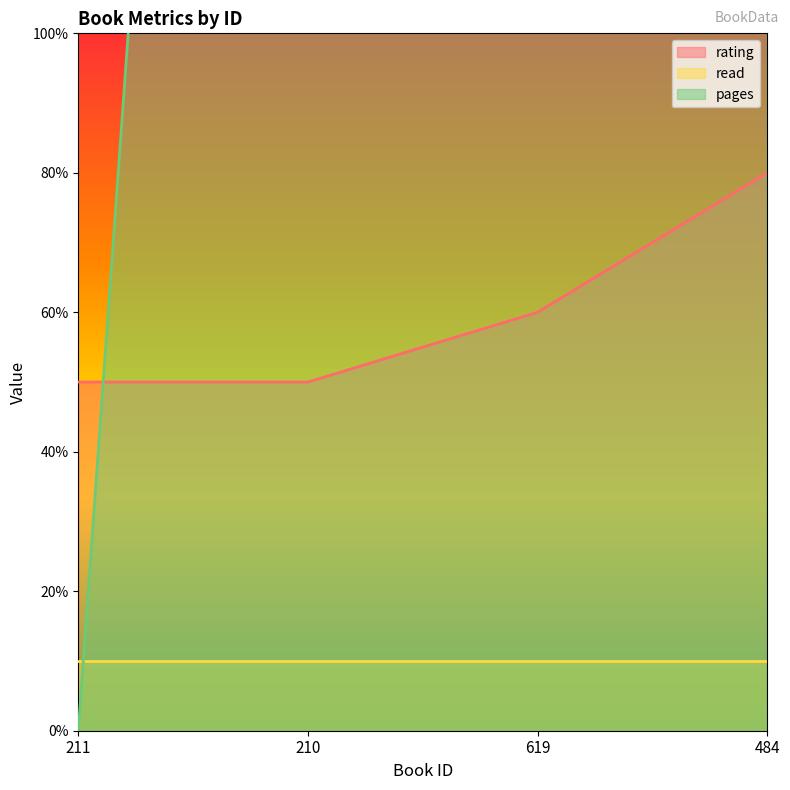

What is the label of the 2nd point from the left?

210